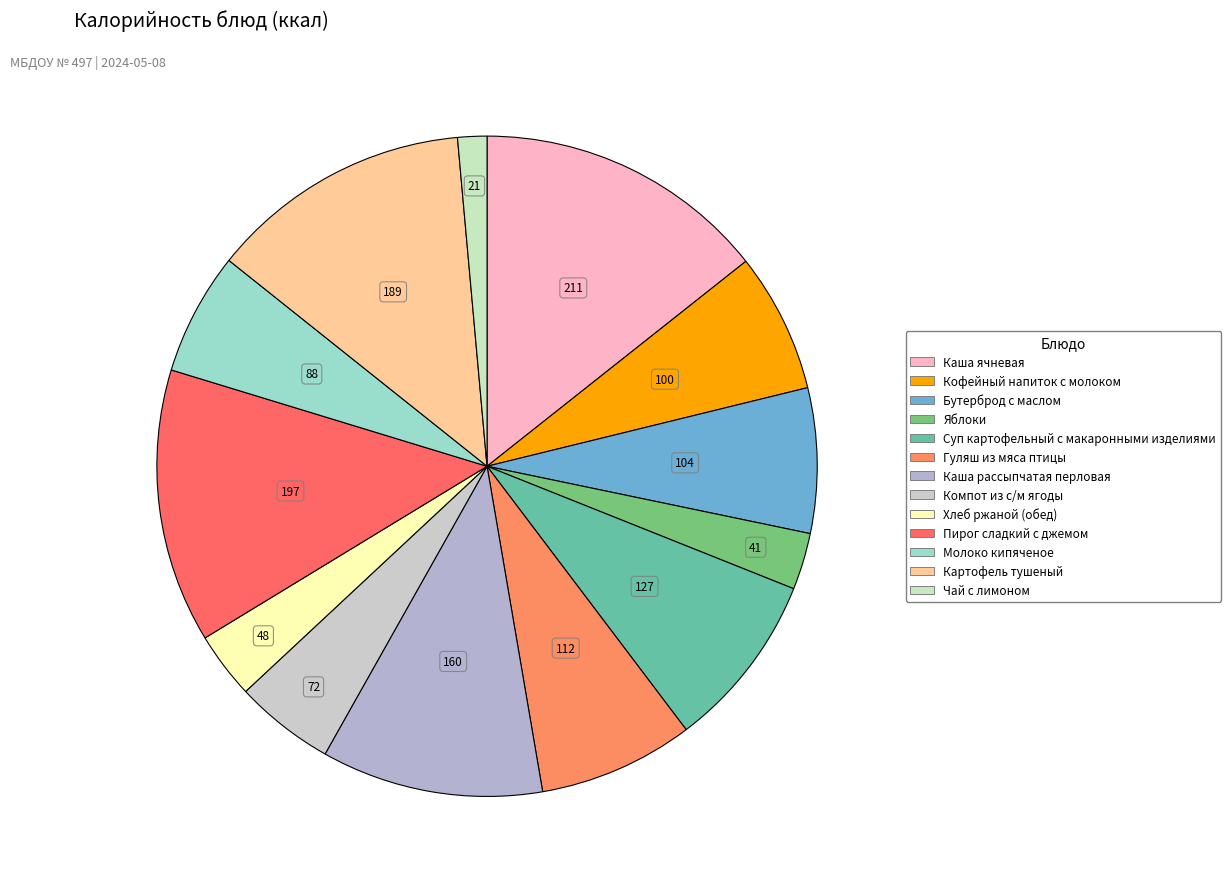

Is Суп картофельный с макаронными изделиями the majority of the pie?

No